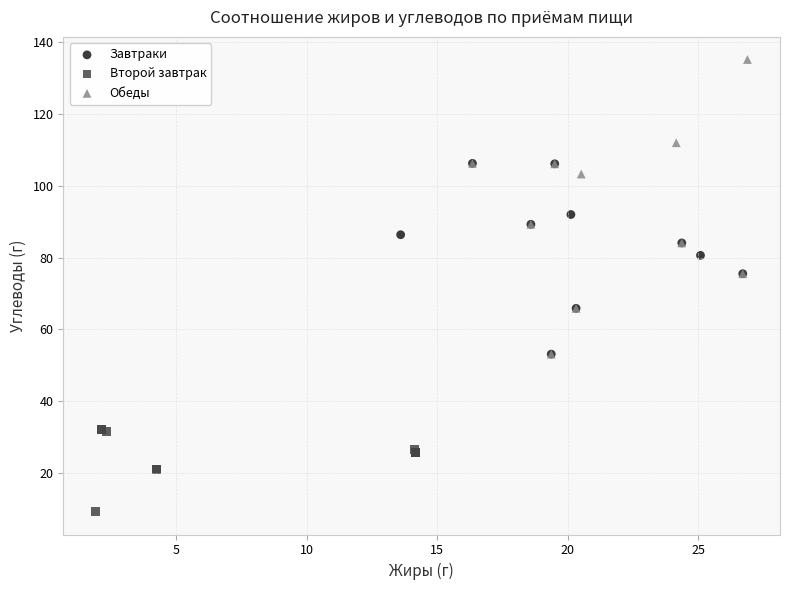

Which series has the widest spread of Y values?

Обеды